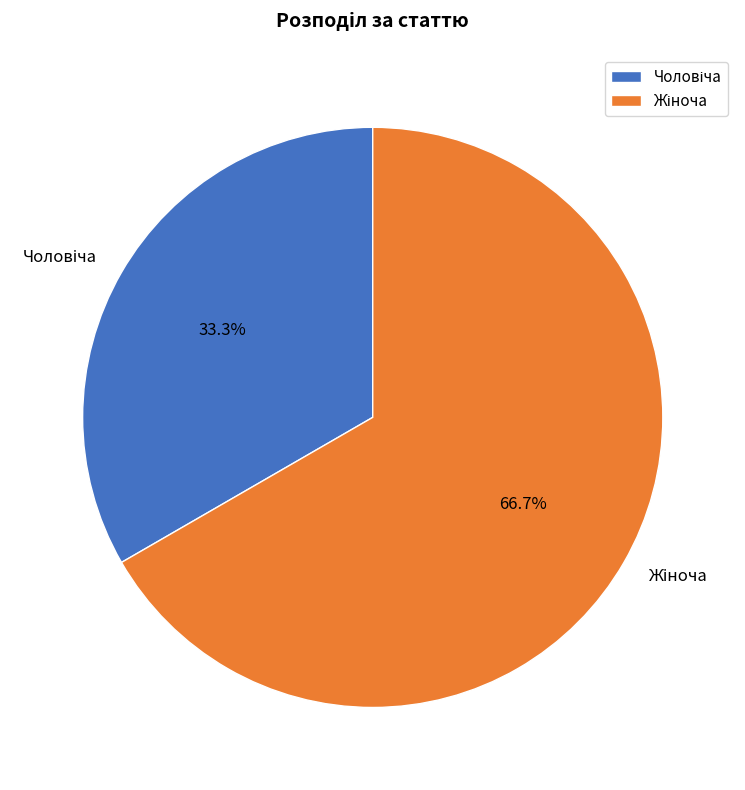

Does any single category account for the majority?

Yes